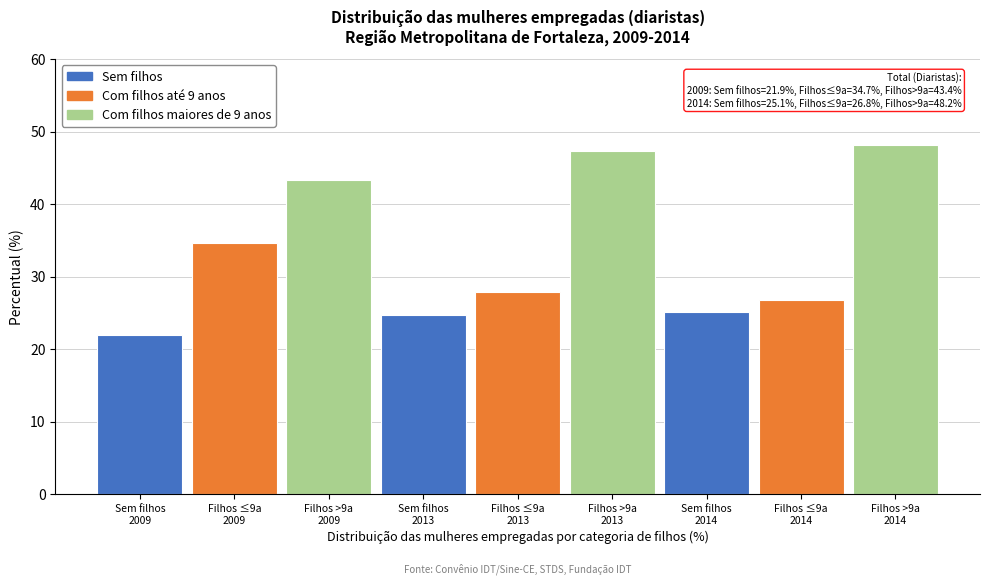

Reading left to right, what are all the values shown in this chart?

21.9	34.7	43.4	24.7	27.9	47.4	25.1	26.8	48.2